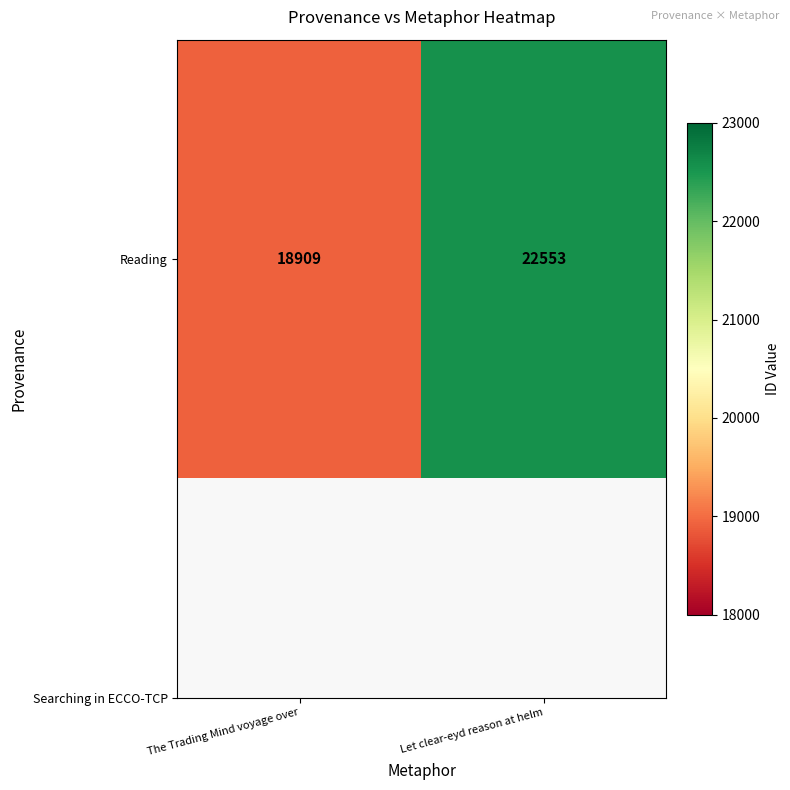

List the labels in order of value, largest first.

Let clear-eyd reason at helm, The Trading Mind voyage over